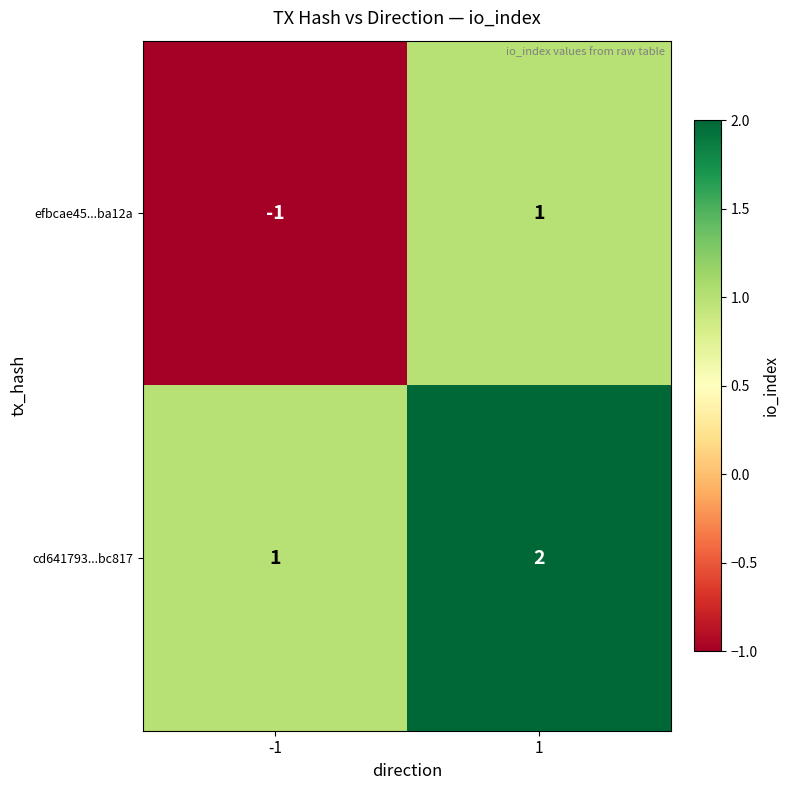

Which label corresponds to the smallest value in the chart?

-1